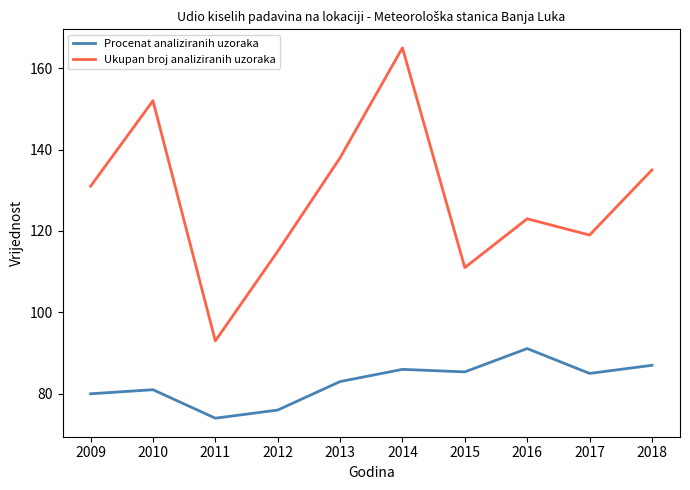

Between 2012 and 2013, which series saw the biggest shift?

Ukupan broj analiziranih uzoraka